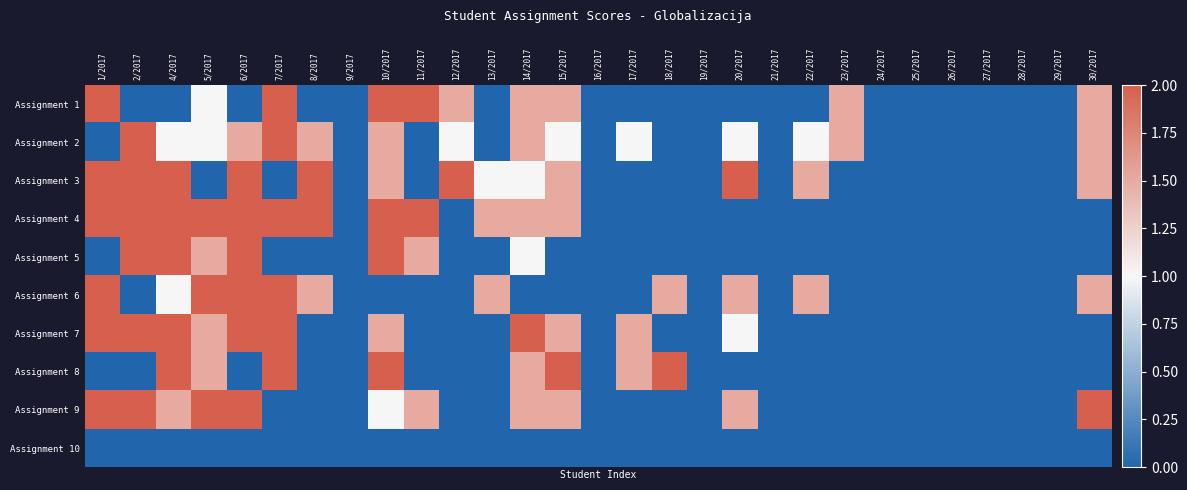

Reading left to right, list all the values displayed in this chart.

Assignment 1: 1/2017=2.0	2/2017=0.0	4/2017=0.0	5/2017=1.0	6/2017=0.0	7/2017=2.0	8/2017=0.0	9/2017=0.0	10/2017=2.0	11/2017=2.0	12/2017=1.5	13/2017=0.0	14/2017=1.5	15/2017=1.5	16/2017=0.0	17/2017=0.0	18/2017=0.0	19/2017=0.0	20/2017=0.0	21/2017=0.0	22/2017=0.0	23/2017=1.5	24/2017=0.0	25/2017=0.0	26/2017=0.0	27/2017=0.0	28/2017=0.0	29/2017=0.0	30/2017=1.5
Assignment 2: 1/2017=0.0	2/2017=2.0	4/2017=1.0	5/2017=1.0	6/2017=1.5	7/2017=2.0	8/2017=1.5	9/2017=0.0	10/2017=1.5	11/2017=0.0	12/2017=1.0	13/2017=0.0	14/2017=1.5	15/2017=1.0	16/2017=0.0	17/2017=1.0	18/2017=0.0	19/2017=0.0	20/2017=1.0	21/2017=0.0	22/2017=1.0	23/2017=1.5	24/2017=0.0	25/2017=0.0	26/2017=0.0	27/2017=0.0	28/2017=0.0	29/2017=0.0	30/2017=1.5
Assignment 3: 1/2017=2.0	2/2017=2.0	4/2017=2.0	5/2017=0.0	6/2017=2.0	7/2017=0.0	8/2017=2.0	9/2017=0.0	10/2017=1.5	11/2017=0.0	12/2017=2.0	13/2017=1.0	14/2017=1.0	15/2017=1.5	16/2017=0.0	17/2017=0.0	18/2017=0.0	19/2017=0.0	20/2017=2.0	21/2017=0.0	22/2017=1.5	23/2017=0.0	24/2017=0.0	25/2017=0.0	26/2017=0.0	27/2017=0.0	28/2017=0.0	29/2017=0.0	30/2017=1.5
Assignment 4: 1/2017=2.0	2/2017=2.0	4/2017=2.0	5/2017=2.0	6/2017=2.0	7/2017=2.0	8/2017=2.0	9/2017=0.0	10/2017=2.0	11/2017=2.0	12/2017=0.0	13/2017=1.5	14/2017=1.5	15/2017=1.5	16/2017=0.0	17/2017=0.0	18/2017=0.0	19/2017=0.0	20/2017=0.0	21/2017=0.0	22/2017=0.0	23/2017=0.0	24/2017=0.0	25/2017=0.0	26/2017=0.0	27/2017=0.0	28/2017=0.0	29/2017=0.0	30/2017=0.0
Assignment 5: 1/2017=0.0	2/2017=2.0	4/2017=2.0	5/2017=1.5	6/2017=2.0	7/2017=0.0	8/2017=0.0	9/2017=0.0	10/2017=2.0	11/2017=1.5	12/2017=0.0	13/2017=0.0	14/2017=1.0	15/2017=0.0	16/2017=0.0	17/2017=0.0	18/2017=0.0	19/2017=0.0	20/2017=0.0	21/2017=0.0	22/2017=0.0	23/2017=0.0	24/2017=0.0	25/2017=0.0	26/2017=0.0	27/2017=0.0	28/2017=0.0	29/2017=0.0	30/2017=0.0
Assignment 6: 1/2017=2.0	2/2017=0.0	4/2017=1.0	5/2017=2.0	6/2017=2.0	7/2017=2.0	8/2017=1.5	9/2017=0.0	10/2017=0.0	11/2017=0.0	12/2017=0.0	13/2017=1.5	14/2017=0.0	15/2017=0.0	16/2017=0.0	17/2017=0.0	18/2017=1.5	19/2017=0.0	20/2017=1.5	21/2017=0.0	22/2017=1.5	23/2017=0.0	24/2017=0.0	25/2017=0.0	26/2017=0.0	27/2017=0.0	28/2017=0.0	29/2017=0.0	30/2017=1.5
Assignment 7: 1/2017=2.0	2/2017=2.0	4/2017=2.0	5/2017=1.5	6/2017=2.0	7/2017=2.0	8/2017=0.0	9/2017=0.0	10/2017=1.5	11/2017=0.0	12/2017=0.0	13/2017=0.0	14/2017=2.0	15/2017=1.5	16/2017=0.0	17/2017=1.5	18/2017=0.0	19/2017=0.0	20/2017=1.0	21/2017=0.0	22/2017=0.0	23/2017=0.0	24/2017=0.0	25/2017=0.0	26/2017=0.0	27/2017=0.0	28/2017=0.0	29/2017=0.0	30/2017=0.0
Assignment 8: 1/2017=0.0	2/2017=0.0	4/2017=2.0	5/2017=1.5	6/2017=0.0	7/2017=2.0	8/2017=0.0	9/2017=0.0	10/2017=2.0	11/2017=0.0	12/2017=0.0	13/2017=0.0	14/2017=1.5	15/2017=2.0	16/2017=0.0	17/2017=1.5	18/2017=2.0	19/2017=0.0	20/2017=0.0	21/2017=0.0	22/2017=0.0	23/2017=0.0	24/2017=0.0	25/2017=0.0	26/2017=0.0	27/2017=0.0	28/2017=0.0	29/2017=0.0	30/2017=0.0
Assignment 9: 1/2017=2.0	2/2017=2.0	4/2017=1.5	5/2017=2.0	6/2017=2.0	7/2017=0.0	8/2017=0.0	9/2017=0.0	10/2017=1.0	11/2017=1.5	12/2017=0.0	13/2017=0.0	14/2017=1.5	15/2017=1.5	16/2017=0.0	17/2017=0.0	18/2017=0.0	19/2017=0.0	20/2017=1.5	21/2017=0.0	22/2017=0.0	23/2017=0.0	24/2017=0.0	25/2017=0.0	26/2017=0.0	27/2017=0.0	28/2017=0.0	29/2017=0.0	30/2017=2.0
Assignment 10: 1/2017=0.0	2/2017=0.0	4/2017=0.0	5/2017=0.0	6/2017=0.0	7/2017=0.0	8/2017=0.0	9/2017=0.0	10/2017=0.0	11/2017=0.0	12/2017=0.0	13/2017=0.0	14/2017=0.0	15/2017=0.0	16/2017=0.0	17/2017=0.0	18/2017=0.0	19/2017=0.0	20/2017=0.0	21/2017=0.0	22/2017=0.0	23/2017=0.0	24/2017=0.0	25/2017=0.0	26/2017=0.0	27/2017=0.0	28/2017=0.0	29/2017=0.0	30/2017=0.0